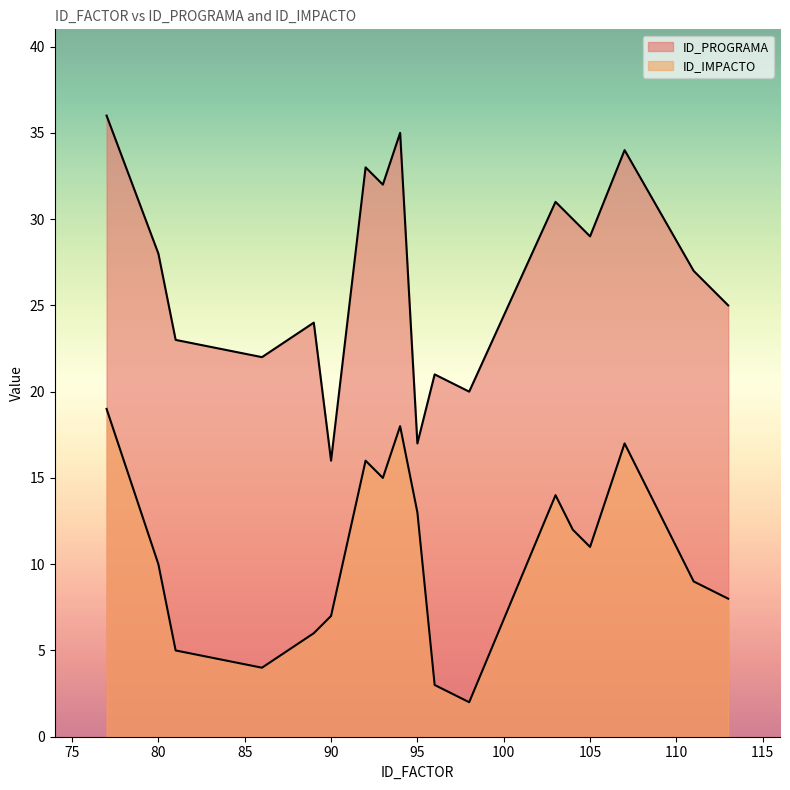

How many lines are shown in the chart?

2